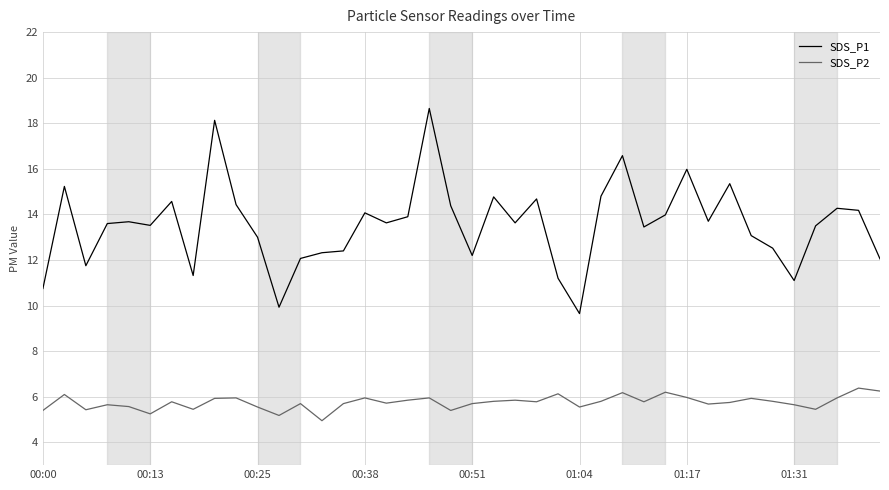

True or false: SDS_P2 and SDS_P1 intersect in this chart.

False